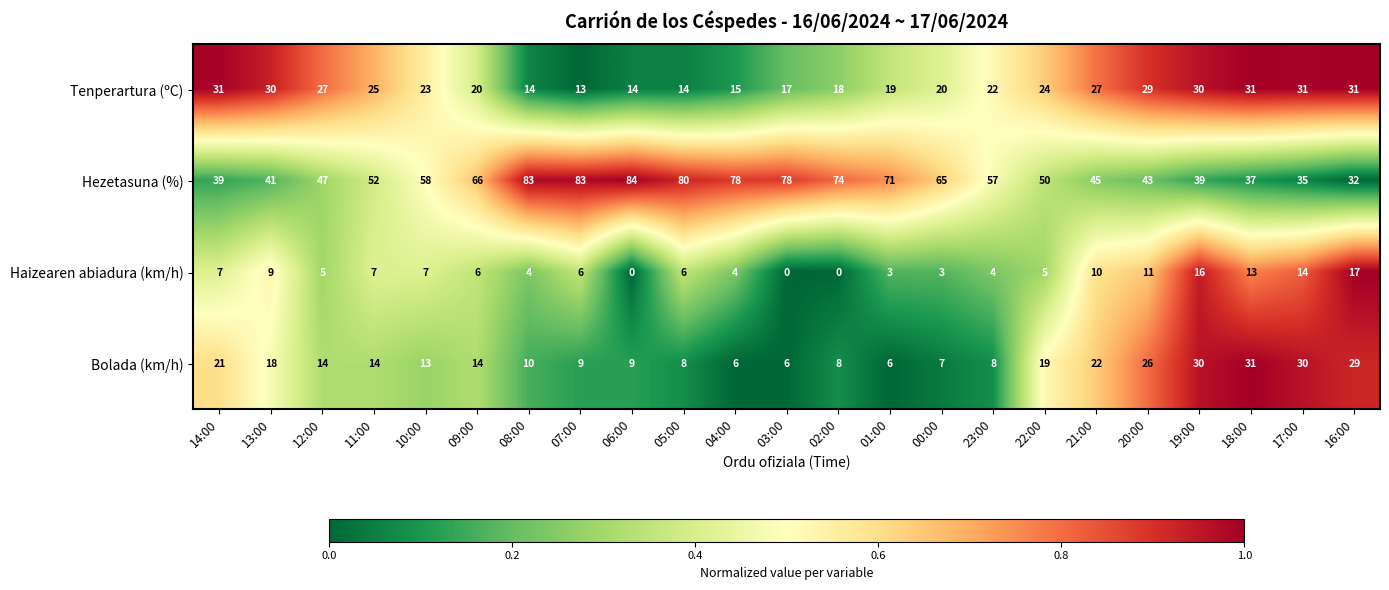

How many data points does each series have?

23